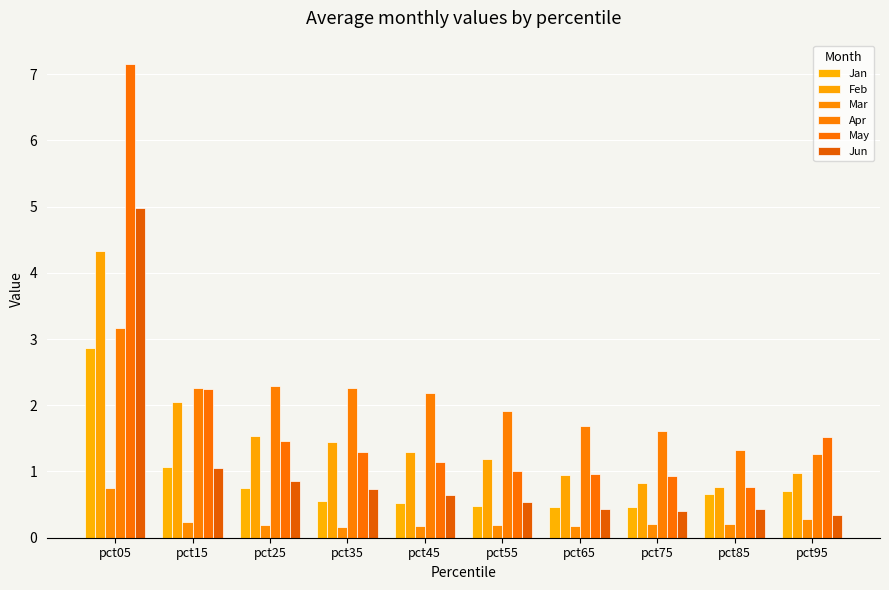

True or false: Mar has a value of 0.3 at pct55.

False